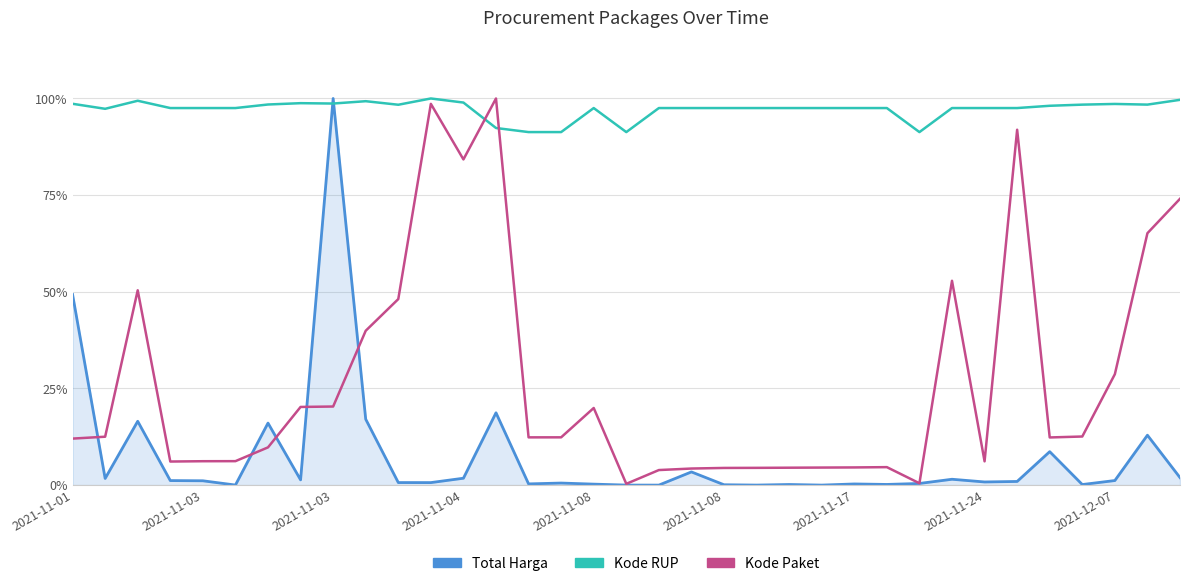

At how many categories does at least one series exceed 0?

35